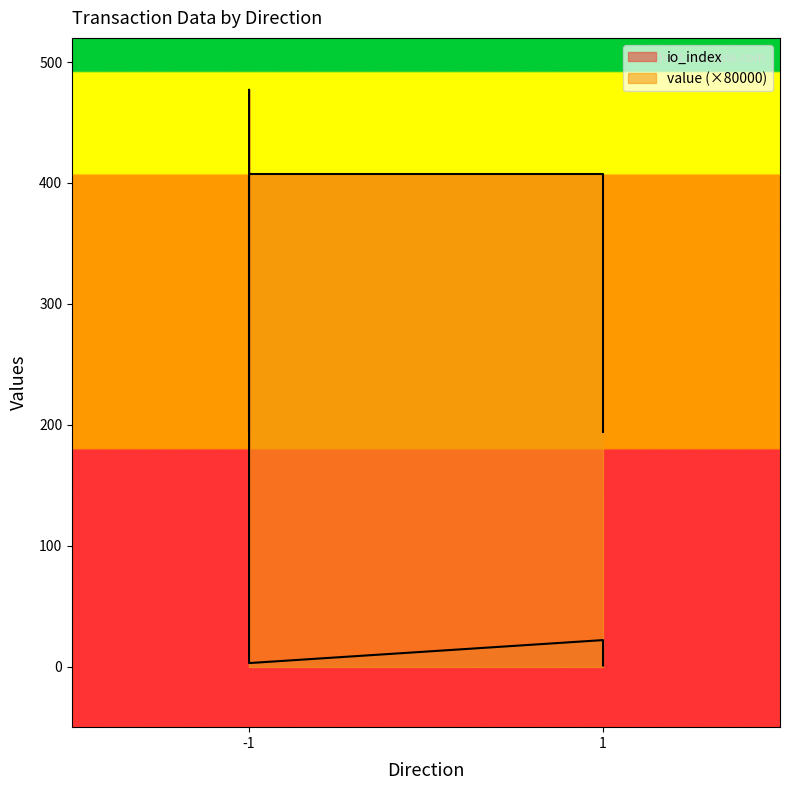

What is the total value across all series at -1?

671.1